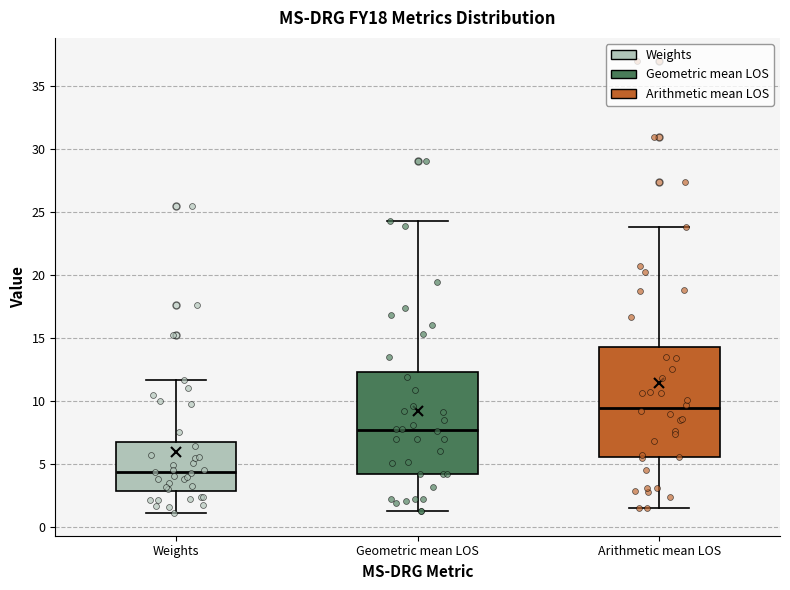

Reading left to right, read every box against the y-axis: the position of its median line, the range the box covers, and the ends of its whiskers. The values are not printed on the chart, so give them approximately, as read against the axis.

Weights: median 4.5, box 3.0 to 6.5, whiskers 1.0 to 11.5
Geometric mean LOS: median 7.5, box 4.0 to 12.5, whiskers 1.5 to 24.5
Arithmetic mean LOS: median 9.5, box 5.5 to 14.5, whiskers 1.5 to 24.0